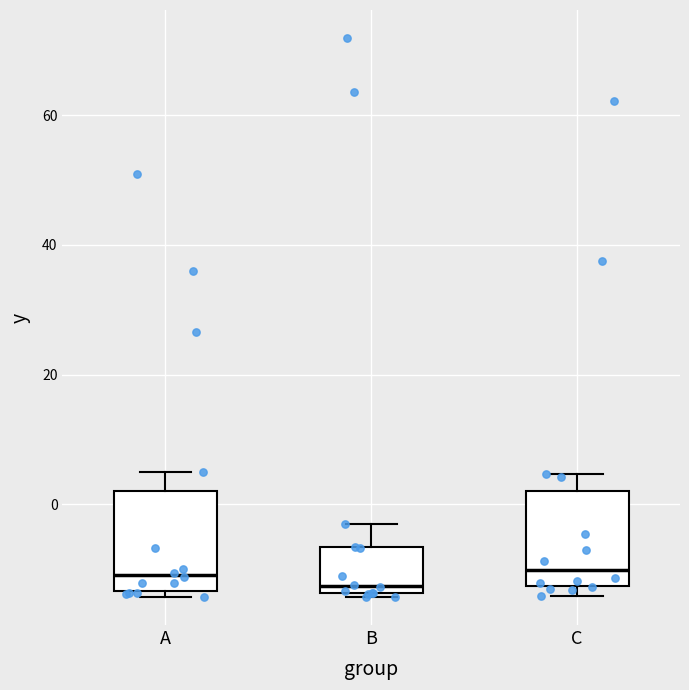

Where is the lower edge of the box for A on the y-axis? The values are not printed on the chart, so give them approximately, as read against the axis.

-14